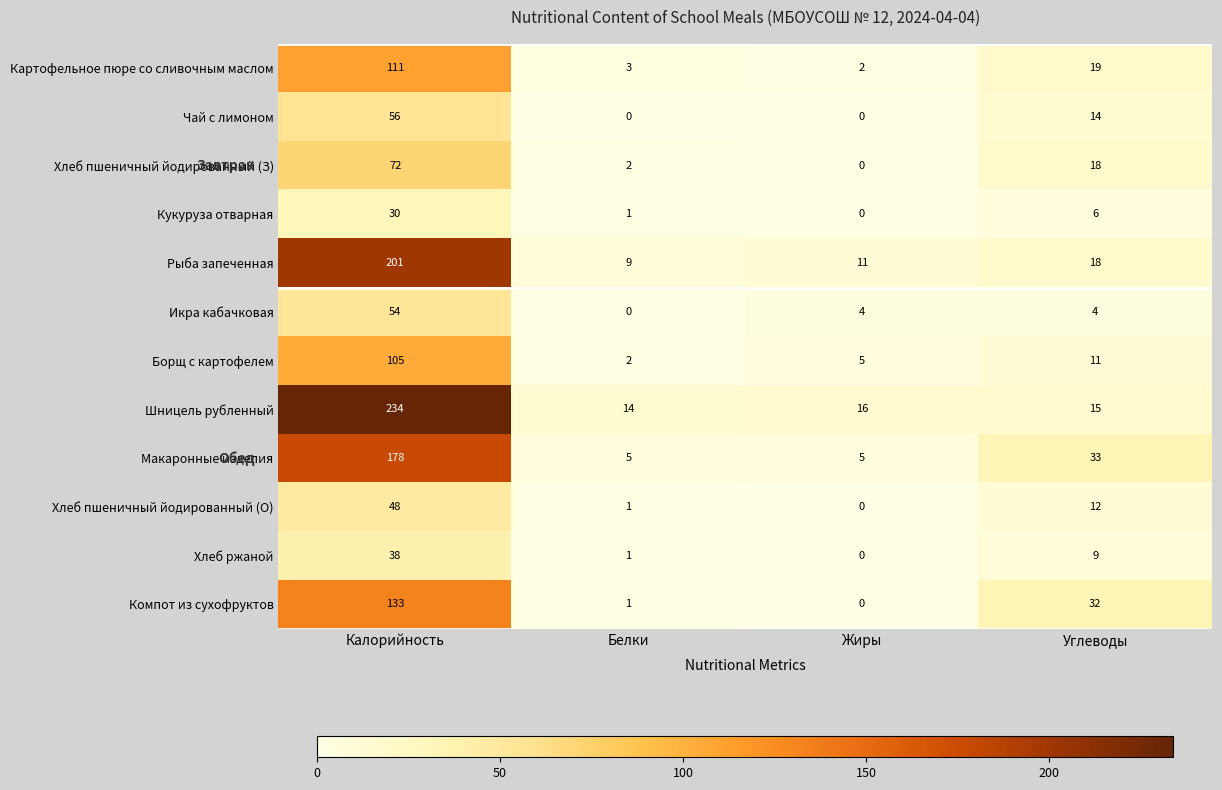

List the series in order of their peak value, lowest first.

Кукуруза отварная, Хлеб ржаной, Хлеб пшеничный йодированный (О), Икра кабачковая, Чай с лимоном, Хлеб пшеничный йодированный (З), Борщ с картофелем, Картофельное пюре со сливочным маслом, Компот из сухофруктов, Макаронные изделия, Рыба запеченная, Шницель рубленный